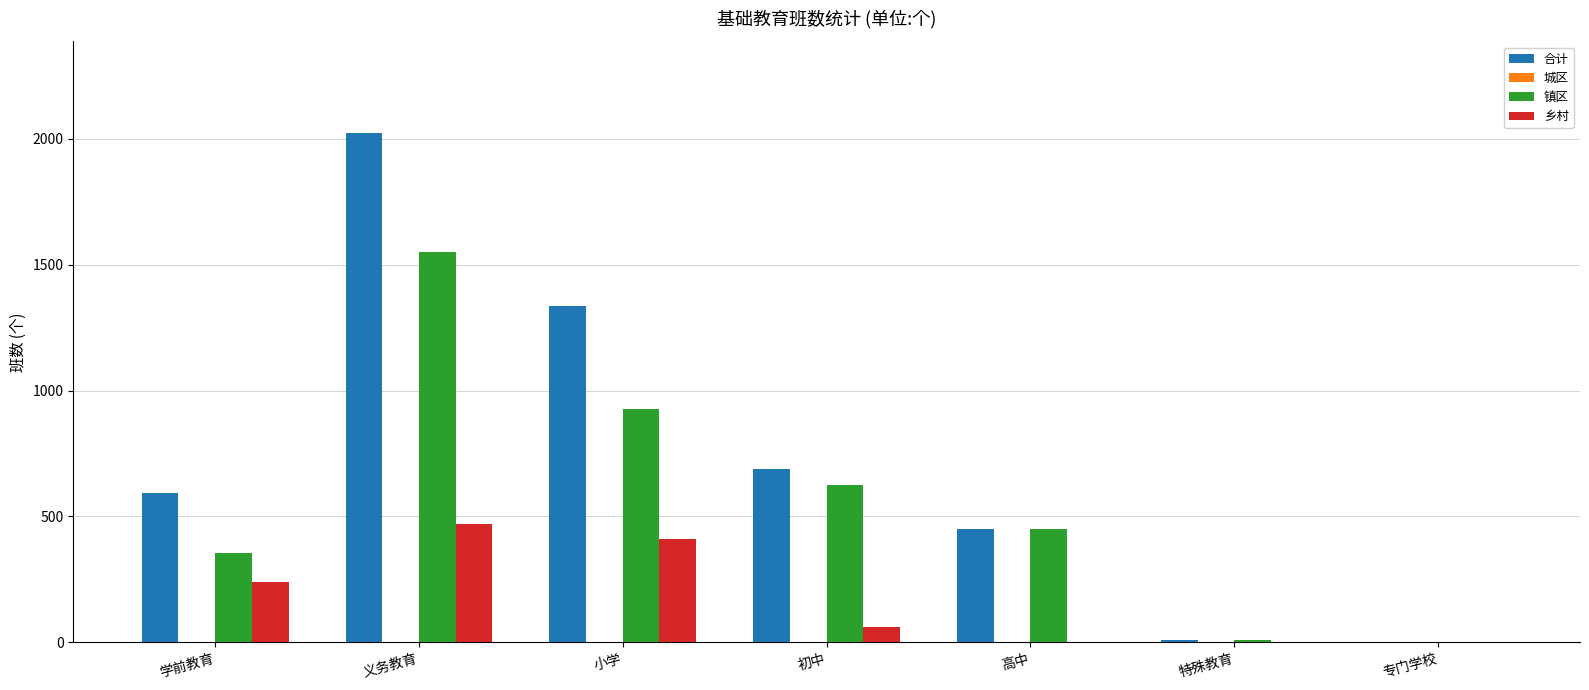

The value of 镇区 at 初中 is 1004. True or false?

False